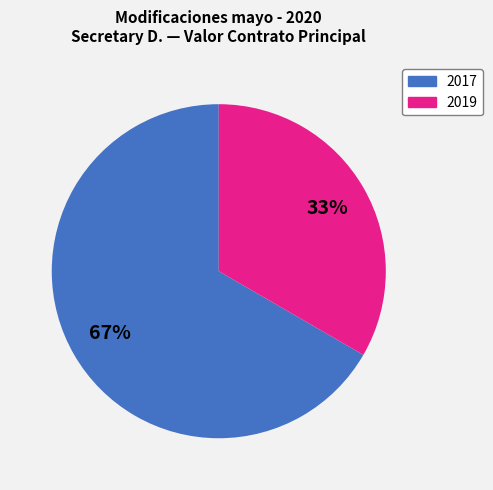

Is there a majority slice in this chart?

Yes